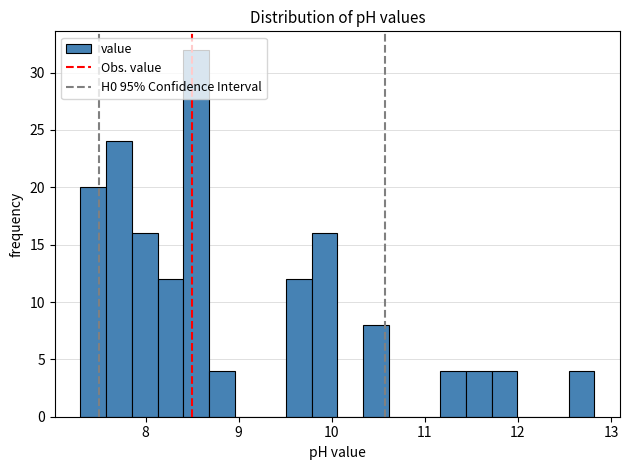

Around what value on the x-axis is the tallest bar? Give the approximate position of its centre, as read against the axis.

8.5